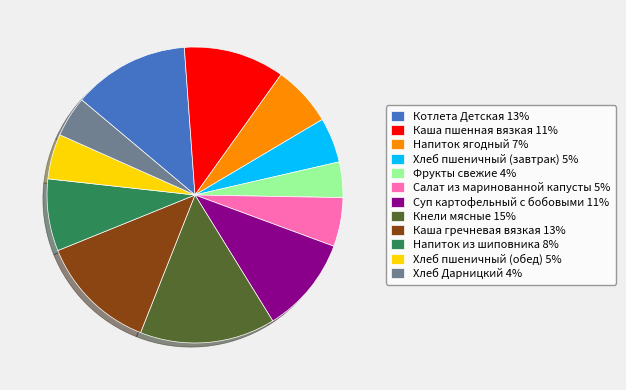

Approximately how many times larger is the value at Каша пшенная вязкая 11% compared to Каша гречневая вязкая 13%?

0.9